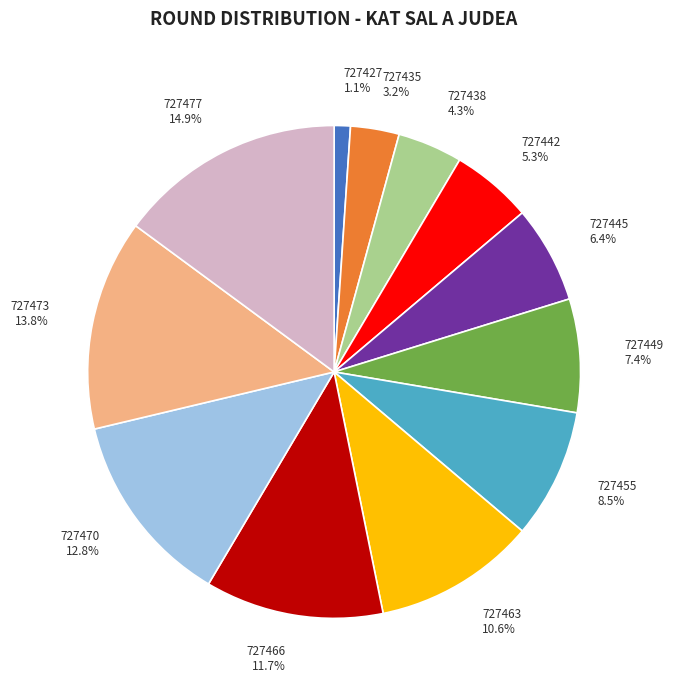

Rank the categories by value from lowest to highest.

727427, 727435, 727438, 727442, 727445, 727449, 727455, 727463, 727466, 727470, 727473, 727477